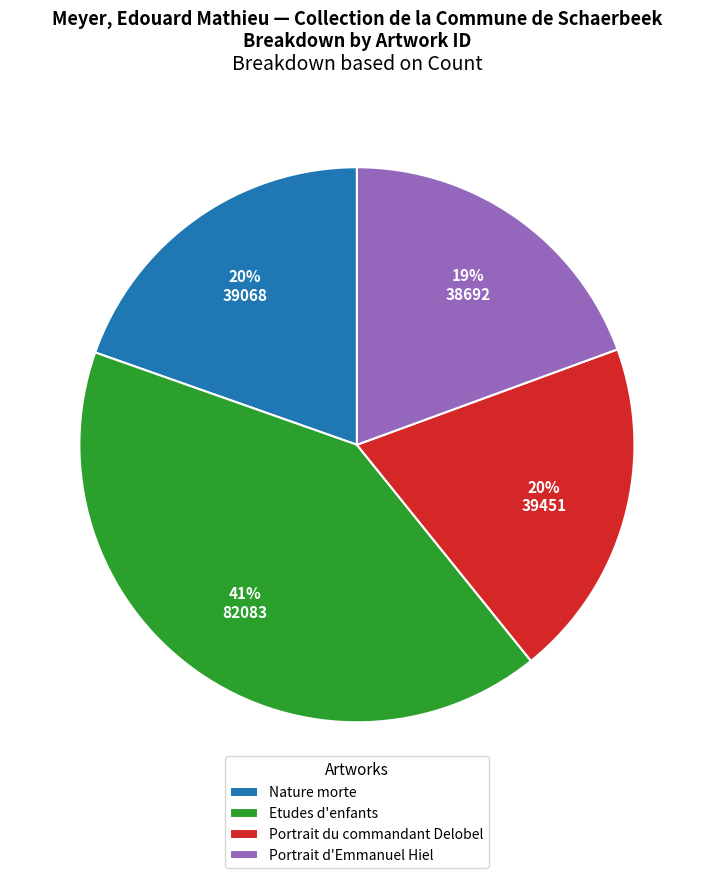

To the nearest percent, what is the difference between the largest and smallest slice percentages?

22%